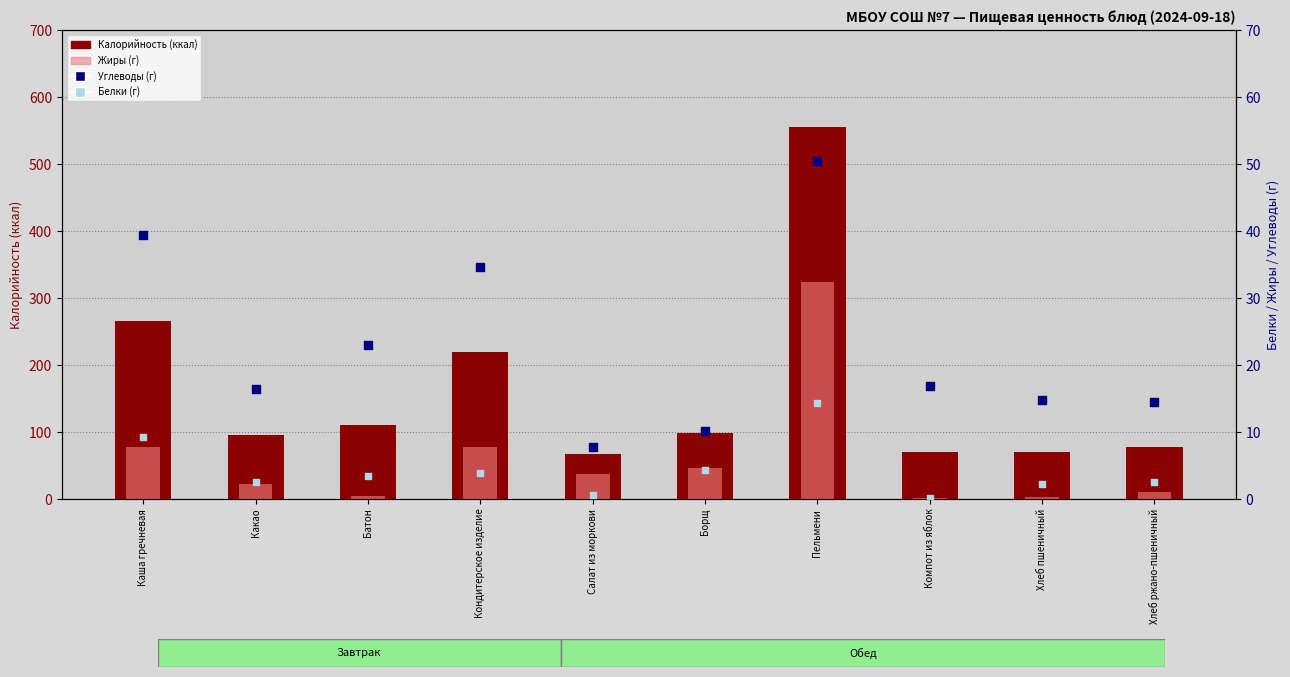

Which series reaches the minimum Y coordinate?

Жиры